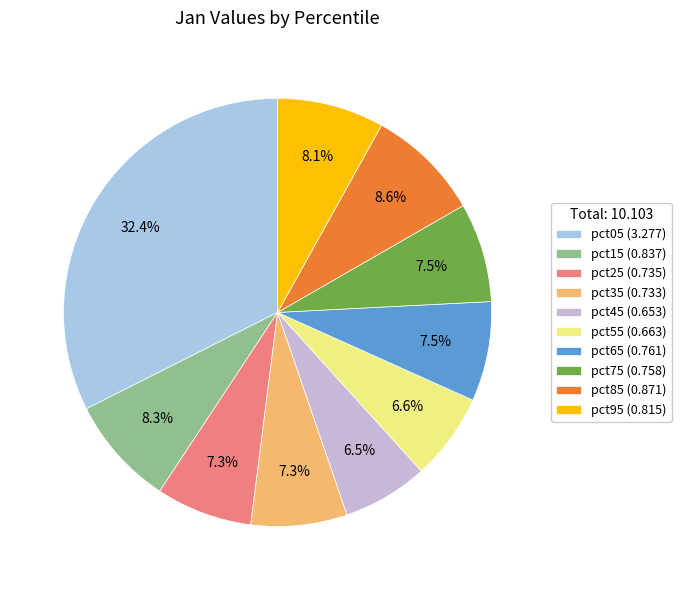

Which has a higher value, pct65 or pct25?

pct65